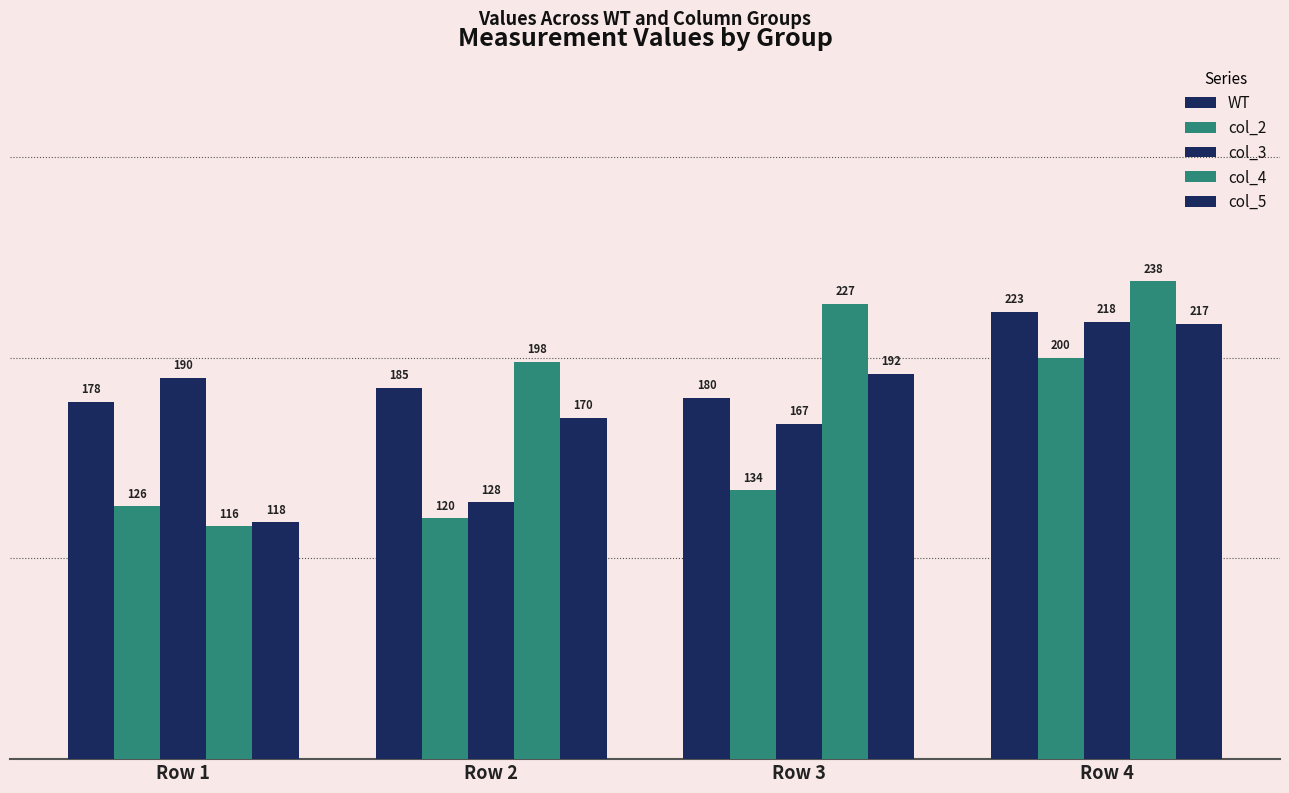

At how many categories does at least one series exceed 185?

4